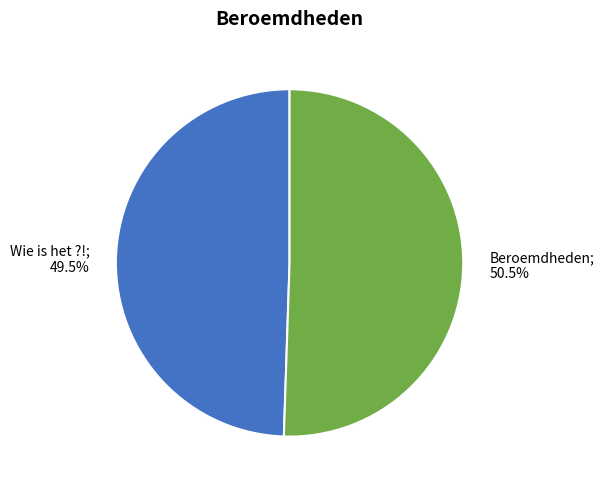

Does any single category account for the majority?

Yes